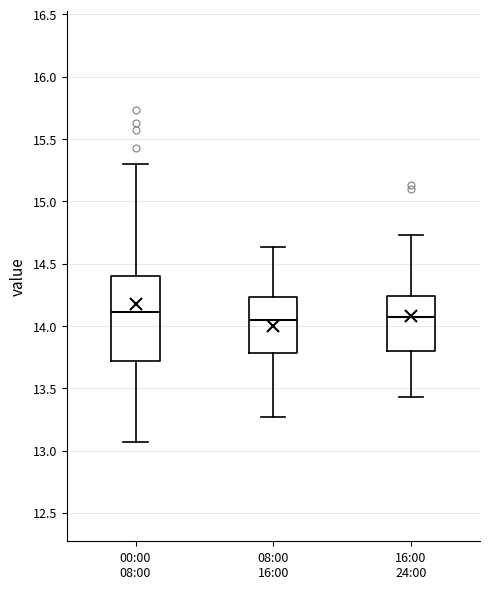

Reading left to right, transcribe this box plot: for each box, give where its median line is, the range the box spans, and where its two whiskers end, as read against the y-axis. The values are not printed on the chart, so give them approximately, as read against the axis.

00:00 08:00: median 14.10, box 13.70 to 14.40, whiskers 13.05 to 15.30
08:00 16:00: median 14.05, box 13.80 to 14.25, whiskers 13.25 to 14.65
16:00 24:00: median 14.05, box 13.80 to 14.25, whiskers 13.45 to 14.75